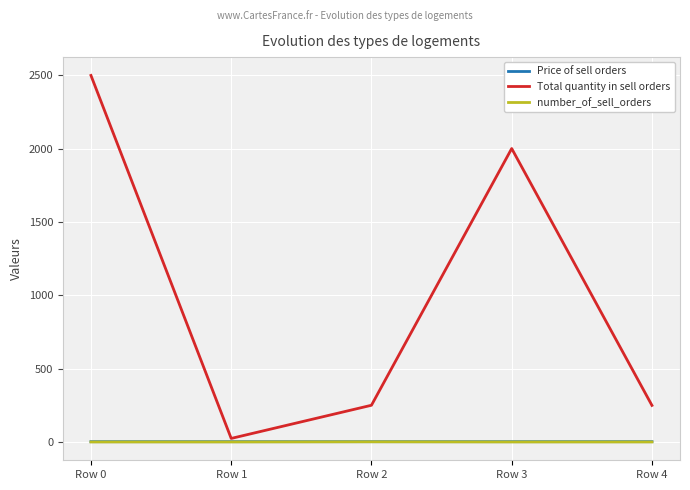

Between Row 0 and Row 2, which series saw the biggest shift?

Total quantity in sell orders